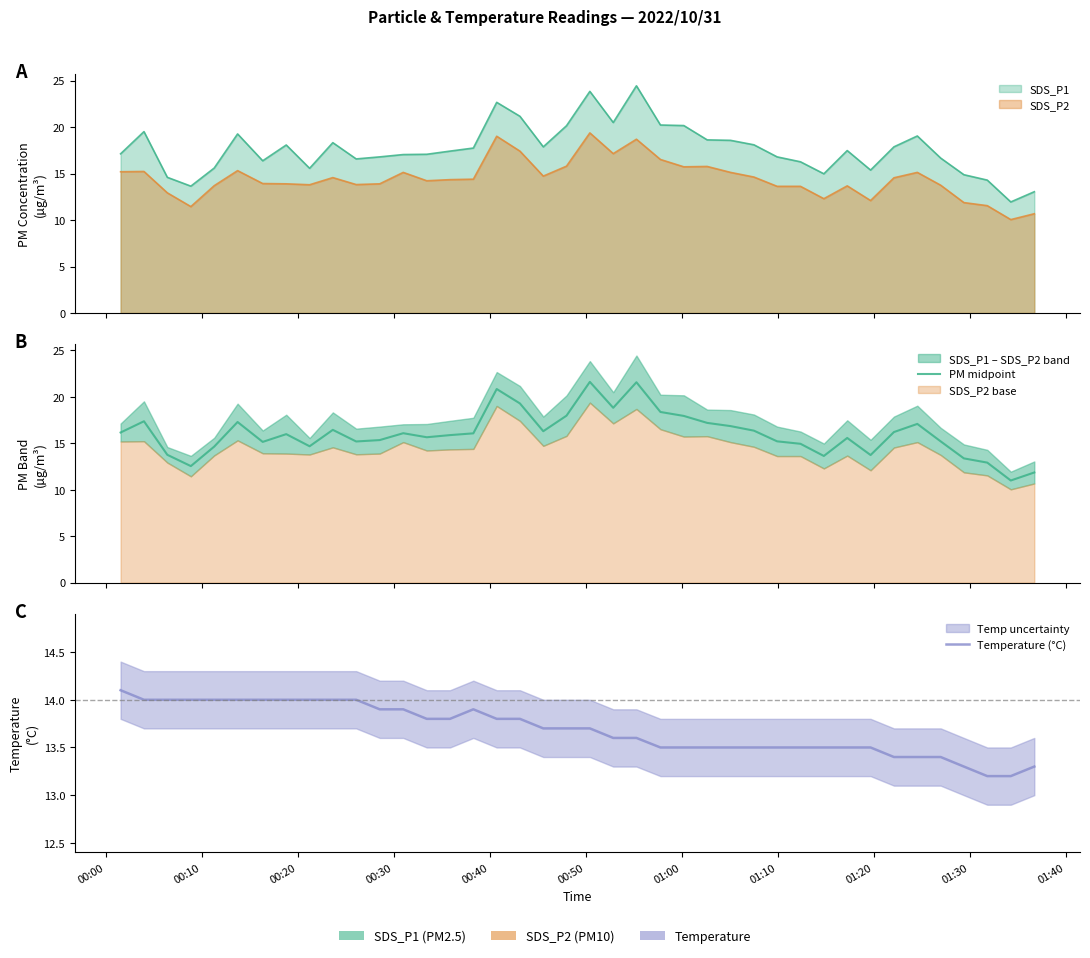

What is the maximum value for Temperature (°C)?

14.1